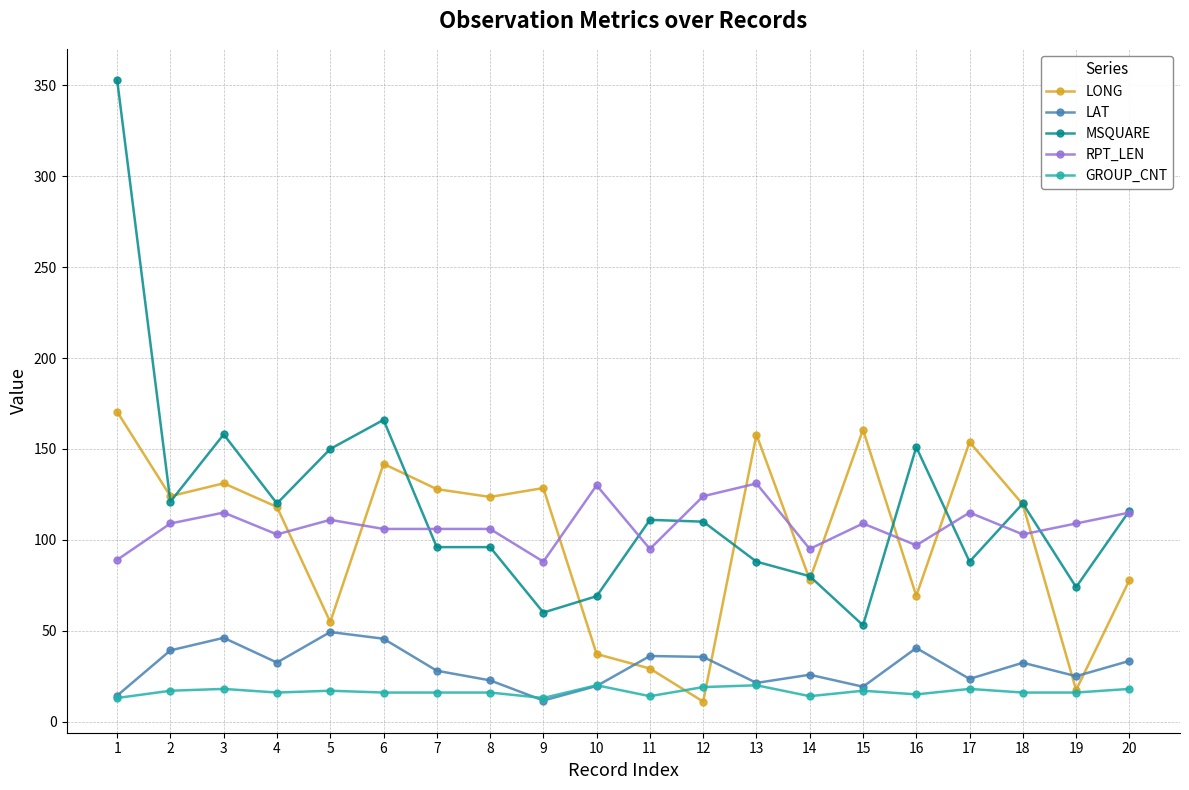

What is the total value across all series at 15?

358.8